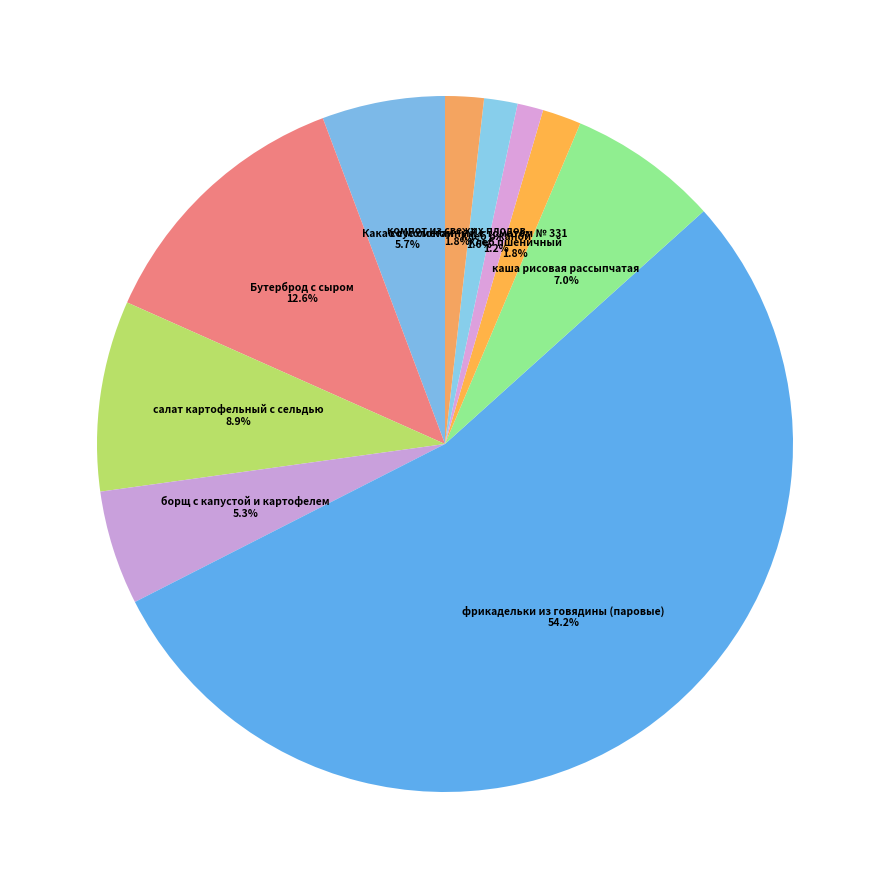

Which has a higher value, Бутерброд с сыром or каша рисовая рассыпчатая?

Бутерброд с сыром